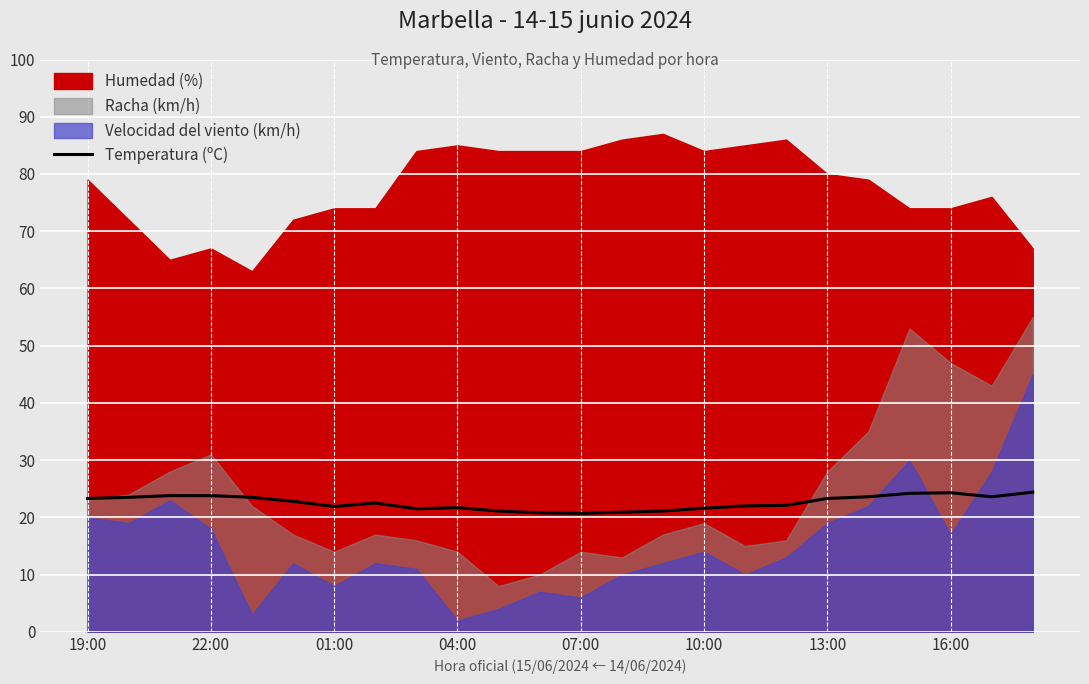

What is the difference between the second highest and minimum values?

3.6